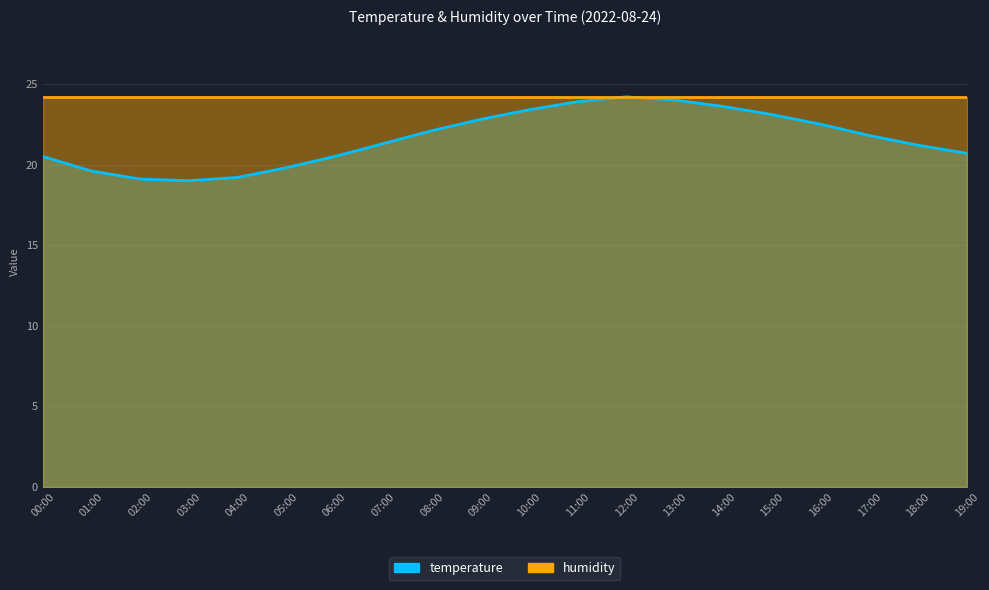

What is the value of the humidity point at the 13th from the left?

24.2